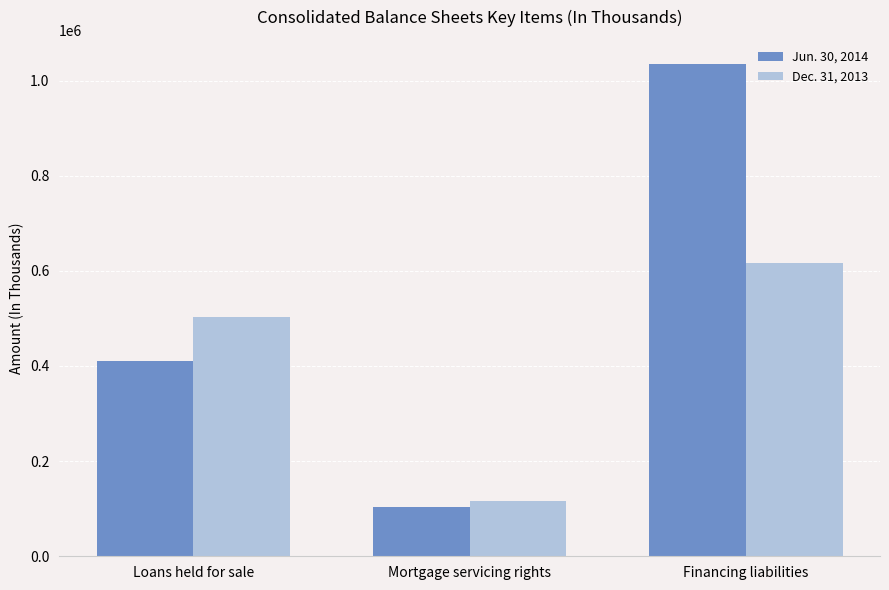

What is the label of the 2nd bar from the left?

Mortgage servicing rights